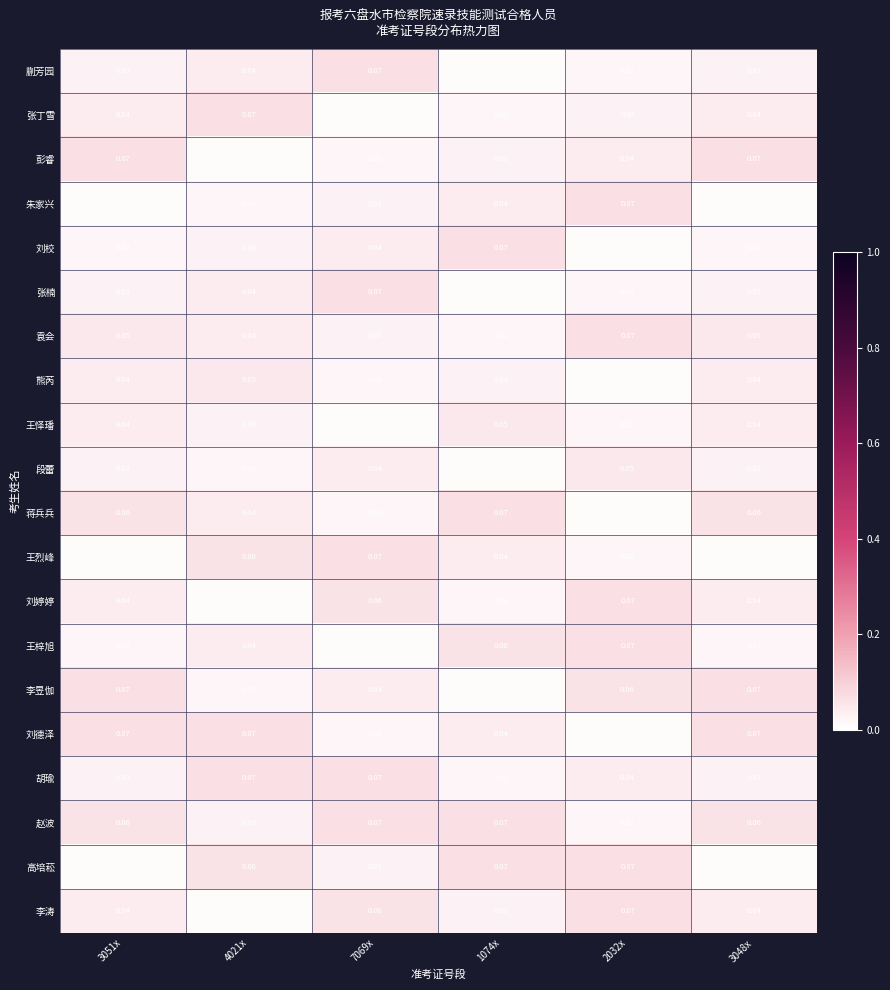

Which series has the largest total across all categories?

赵波